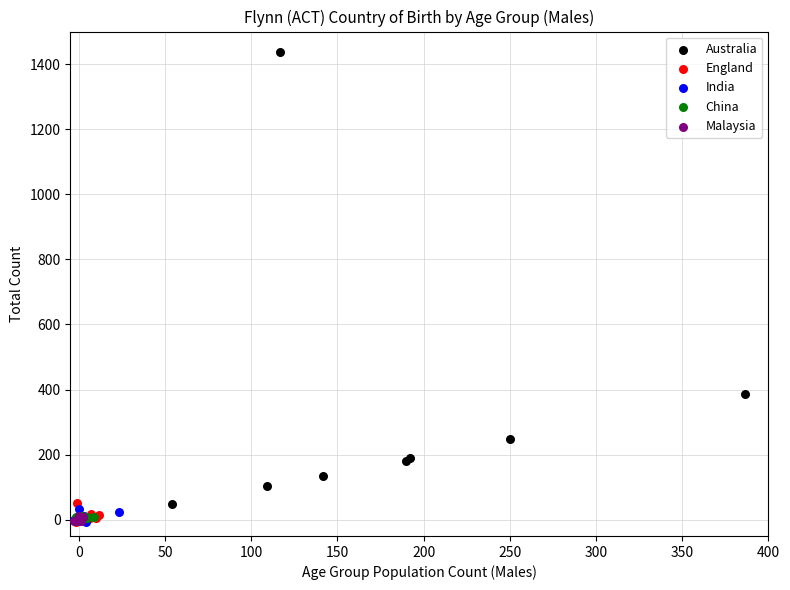

What are all the series names shown in the legend?

Australia, England, India, China, Malaysia